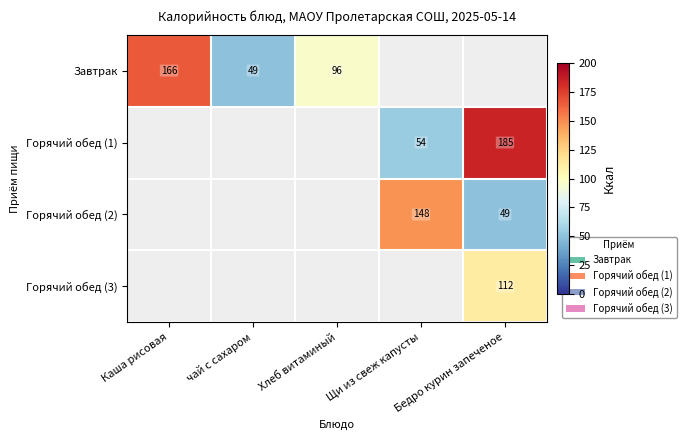

How many categories are shown in the chart?

5